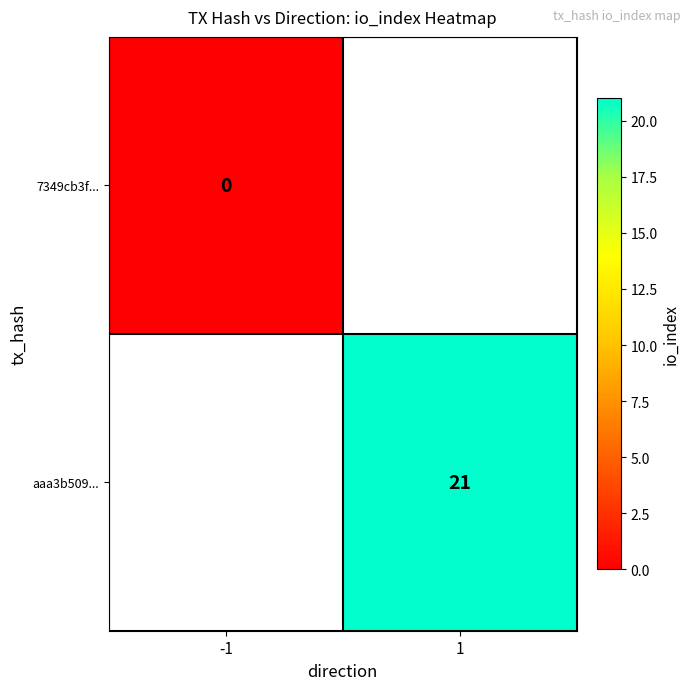

The value of aaa3b509... at 1 is 9. True or false?

False